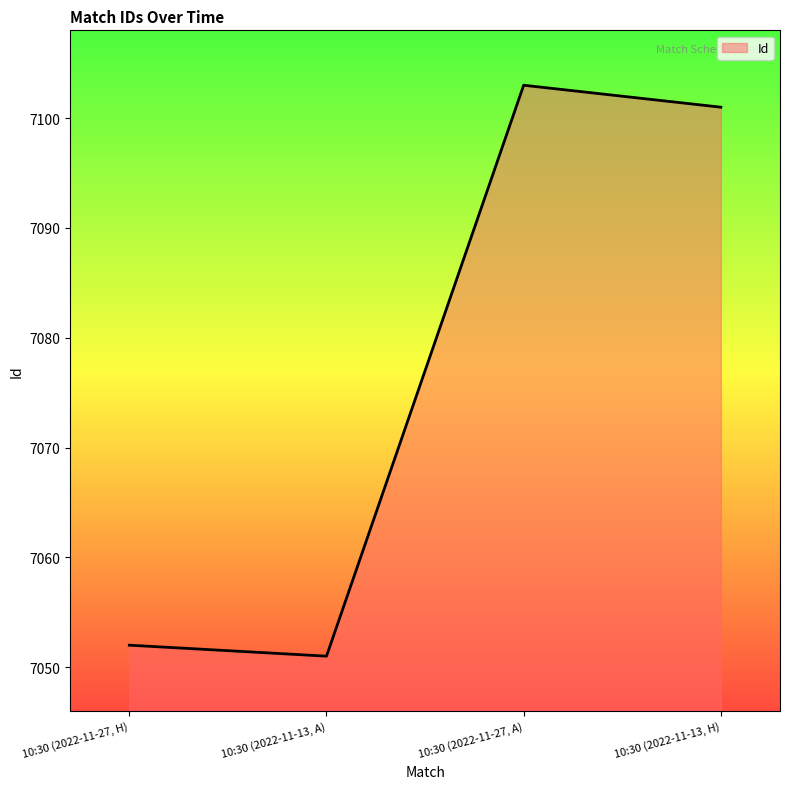

What position from the left is 10:30 (2022-11-27, A)?

3